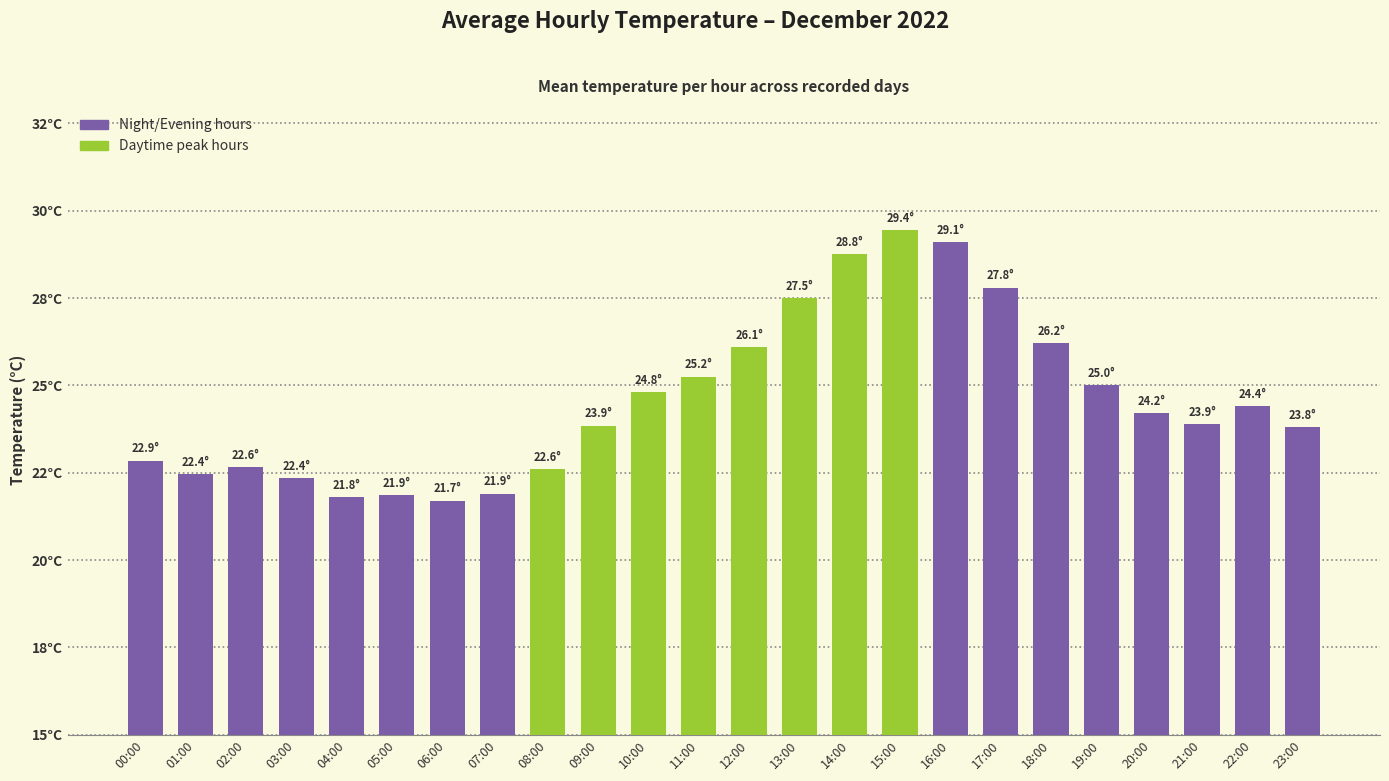

What is the label of the 9th bar from the right?

15:00